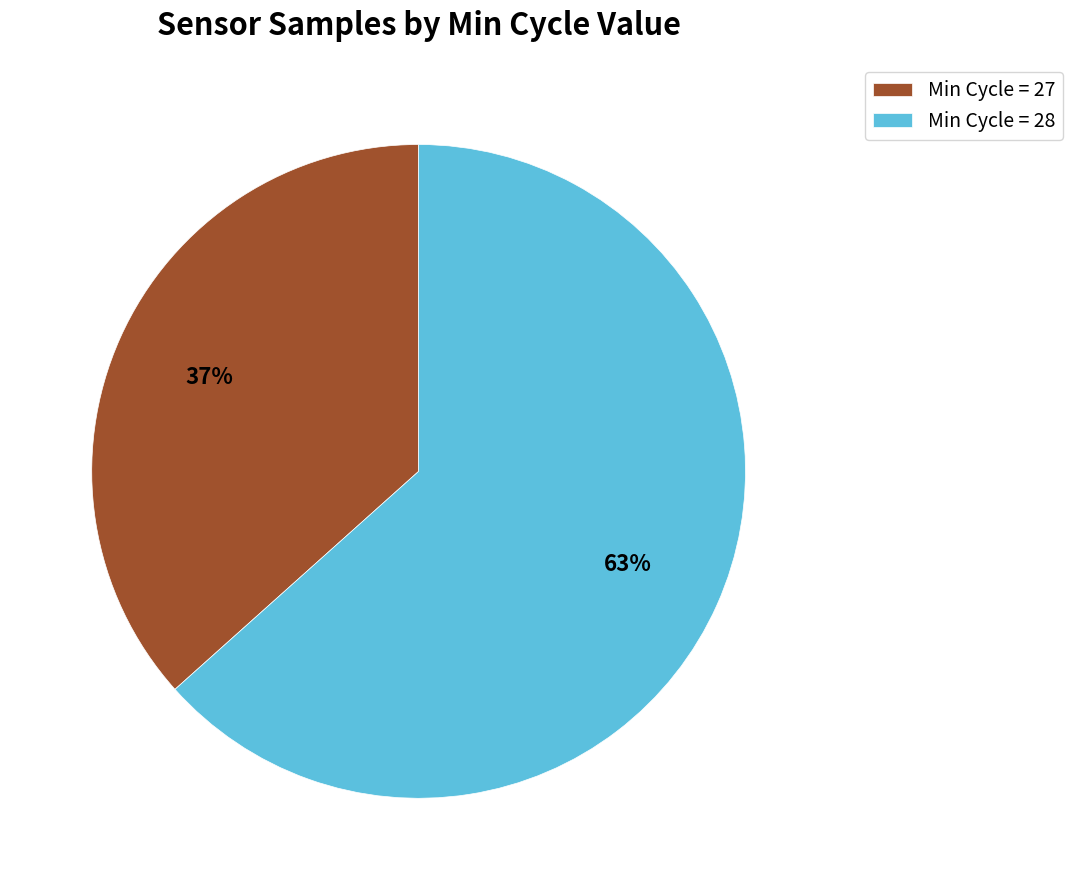

Does any single category account for the majority?

Yes